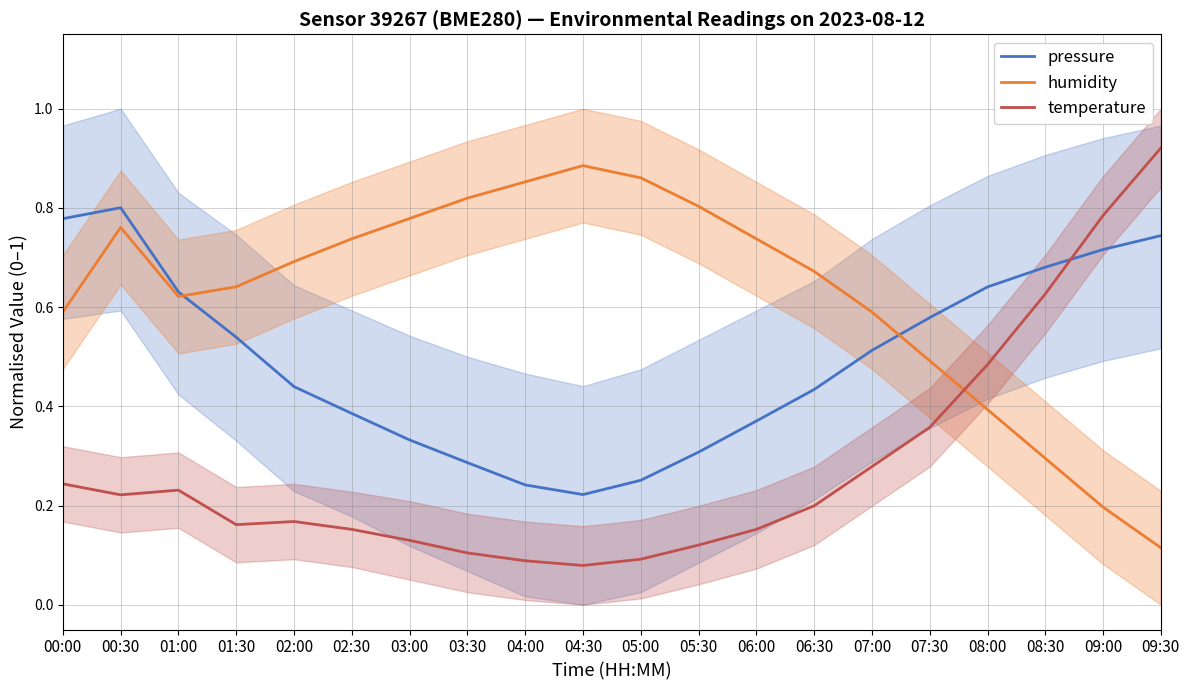

The pressure series shows 0.6 at 02:00. True or false?

False